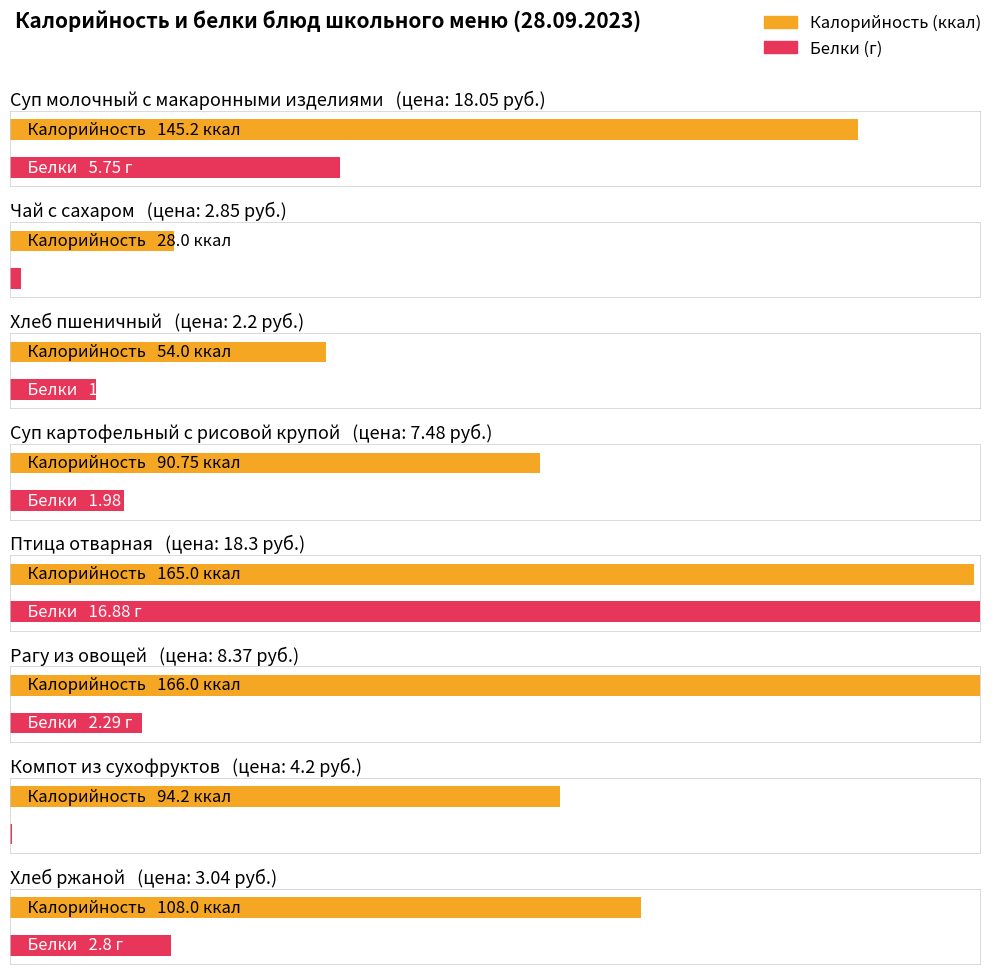

Rank the categories by Белки value from highest to lowest.

Птица отварная, Суп молочный с макаронными изделиями, Хлеб ржаной, Рагу из овощей, Суп картофельный с рисовой крупой, Хлеб пшеничный, Чай с сахаром, Компот из сухофруктов